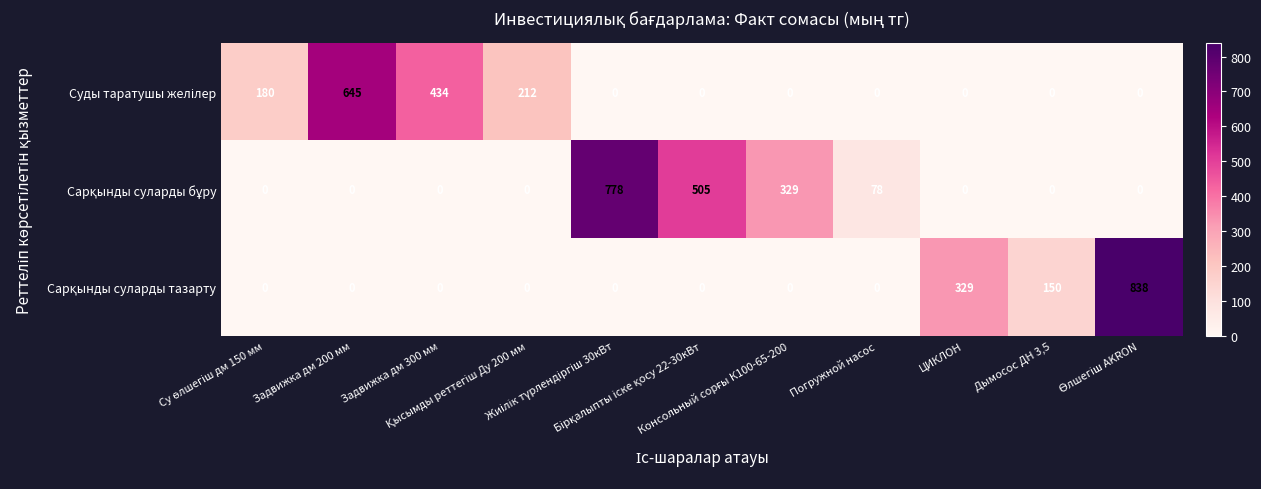

At how many categories does at least one series exceed 229?

7